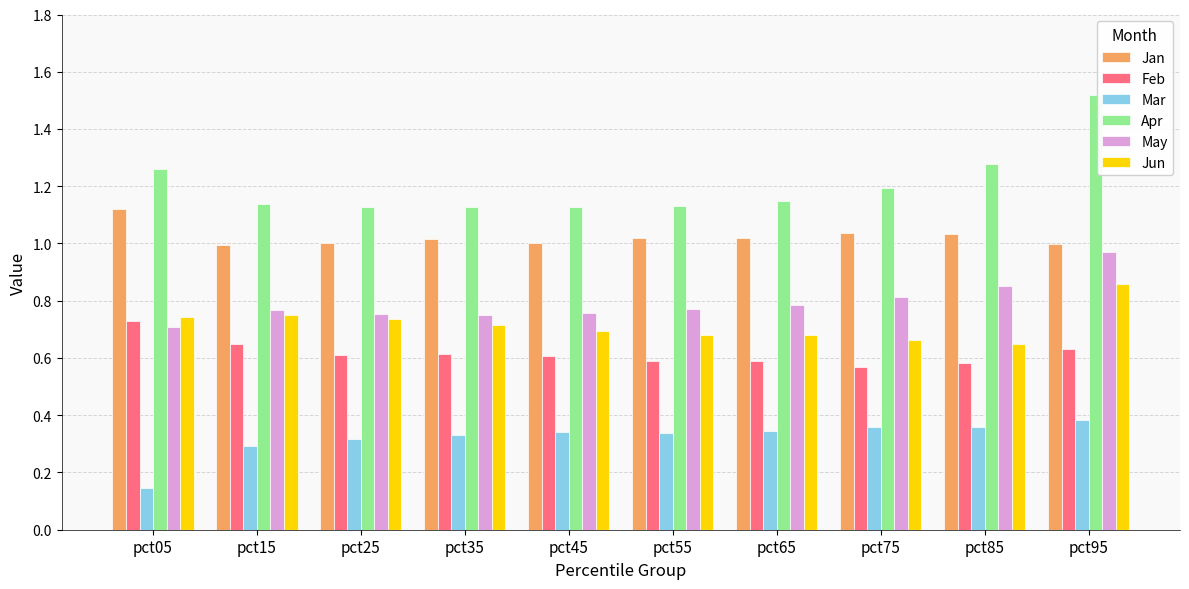

What is the sum of all Jan values?

10.2